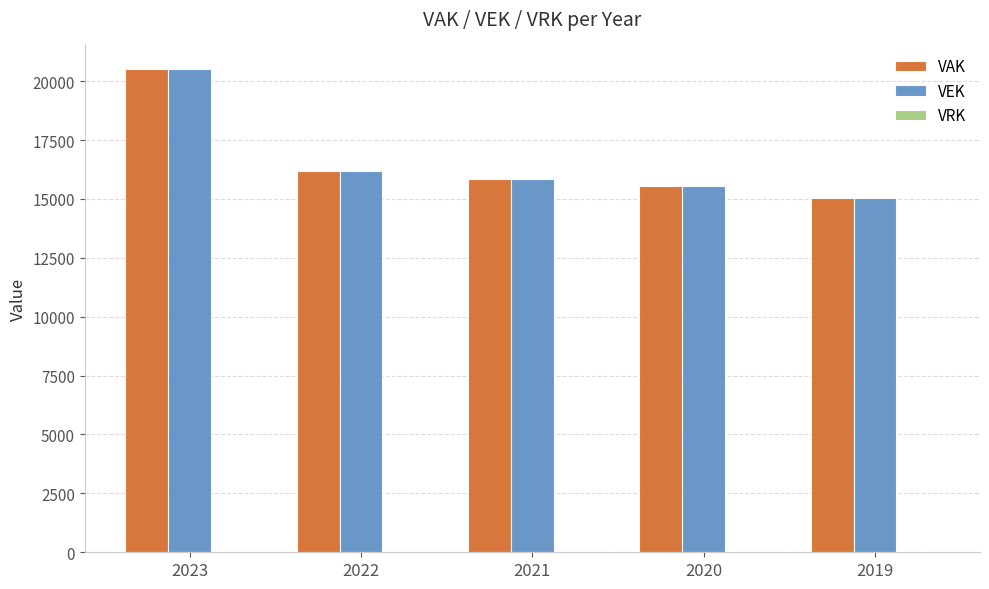

Where is VEK nearest to the value 17793?

2022